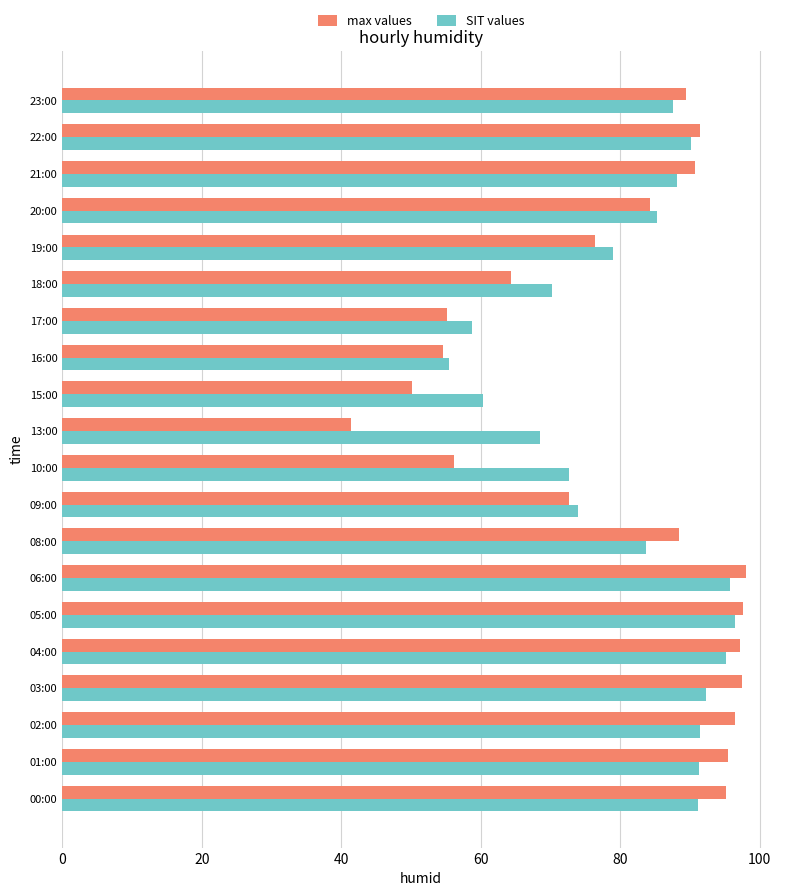

What is the total value across all series at 01:00?

186.8